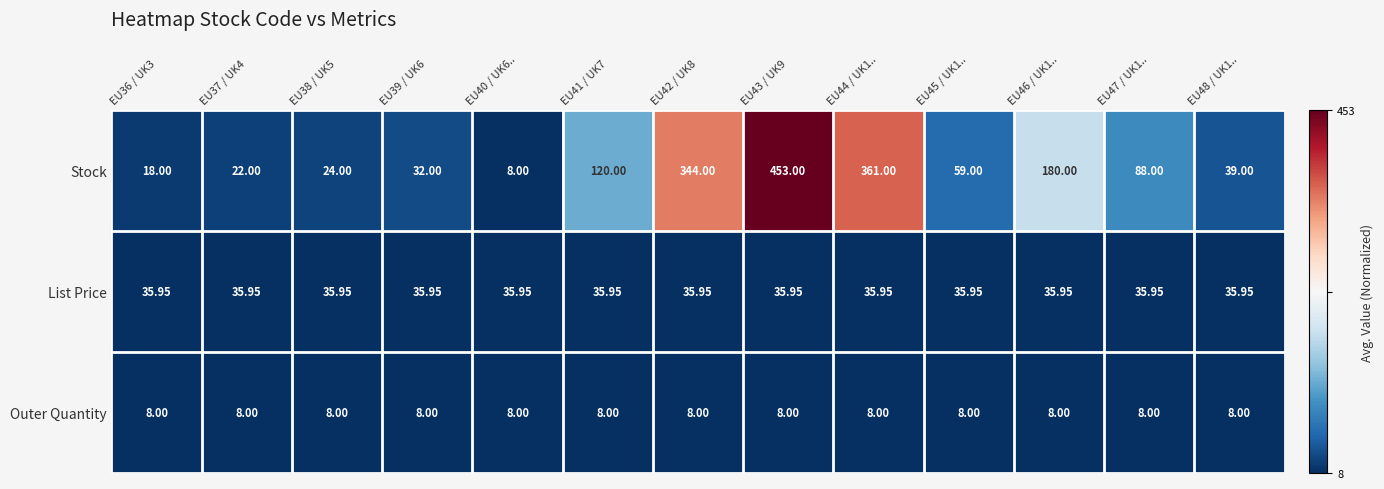

Rank the series by their maximum value, from lowest to highest.

Outer Quantity, List Price, Stock